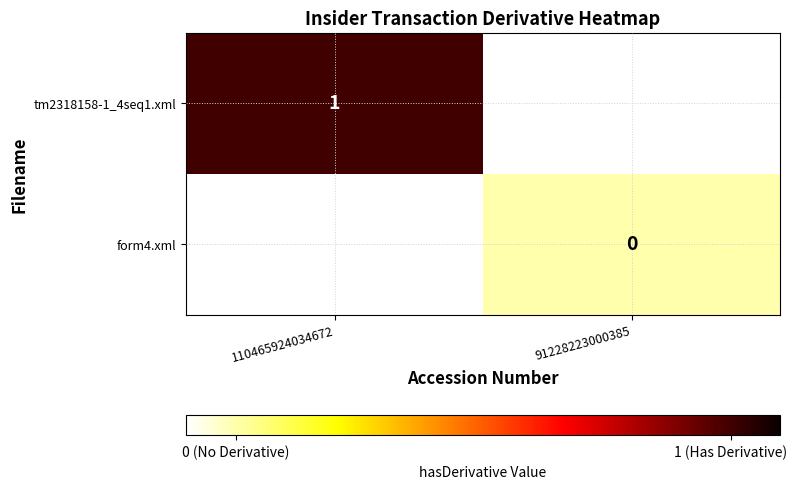

The value of tm2318158-1_4seq1.xml at 110465924034672 is 1. True or false?

True